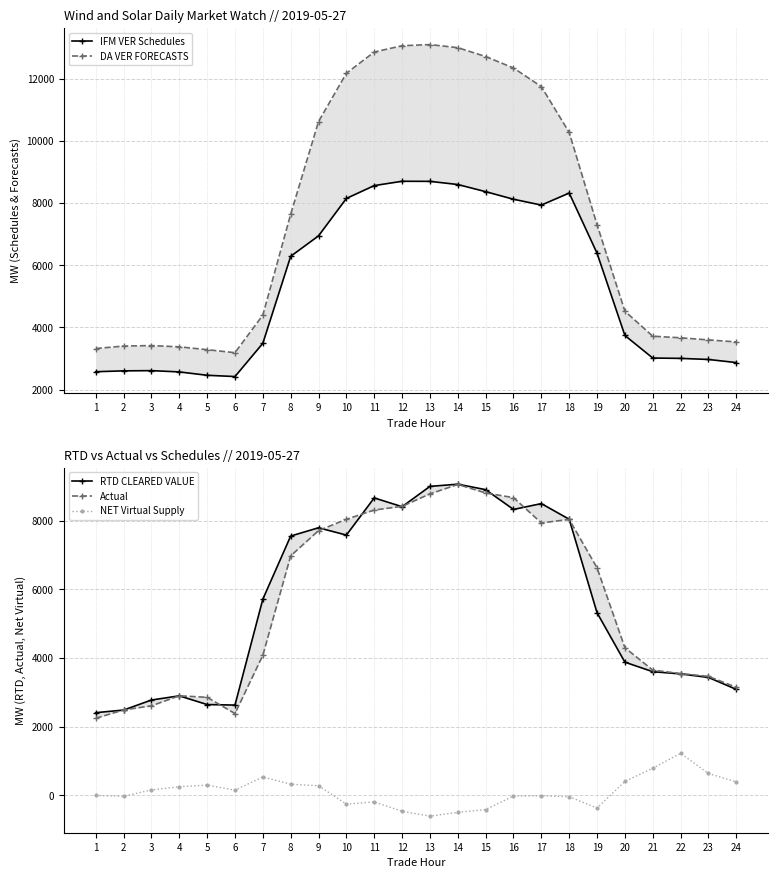

Reading right to left, transcribe all the data shown in this chart.

IFM VER Schedules: 2870.4	2970.2	3005.3	3016.3	3741.1	6385.0	8318.9	7932.3	8120.3	8363.5	8593.5	8695.0	8697.6	8559.1	8146.0	6943.2	6286.3	3489.8	2421.6	2461.9	2570.3	2611.6	2604.4	2576.4
DA VER FORECASTS: 3533.5	3598.9	3666.6	3718.6	4521.8	7302.9	10266.9	11740.2	12338.8	12706.6	12991.6	13090.6	13053.9	12851.6	12169.5	10616.9	7637.8	4394.7	3188.0	3285.0	3376.1	3416.6	3401.2	3322.3
RTD CLEARED VALUE: 3088.3	3436.2	3539.0	3603.4	3880.6	5318.6	8041.1	8496.2	8325.9	8902.1	9061.6	8997.1	8406.4	8661.8	7580.2	7792.8	7551.9	5713.9	2631.6	2646.9	2900.3	2778.5	2486.4	2410.6
Actual: 3149.7	3466.7	3548.7	3649.6	4300.4	6626.5	8036.4	7933.8	8669.9	8805.7	9053.2	8779.6	8416.1	8309.1	8039.4	7709.0	6975.6	4081.8	2384.4	2857.1	2902.1	2610.5	2490.2	2247.6
NET Virtual Supply: 394.8	640.0	1227.2	794.3	408.8	-363.7	-36.5	-8.5	-16.0	-409.7	-491.2	-600.8	-458.8	-188.8	-251.6	282.7	328.1	539.0	155.1	303.0	254.4	159.9	-22.2	0.4